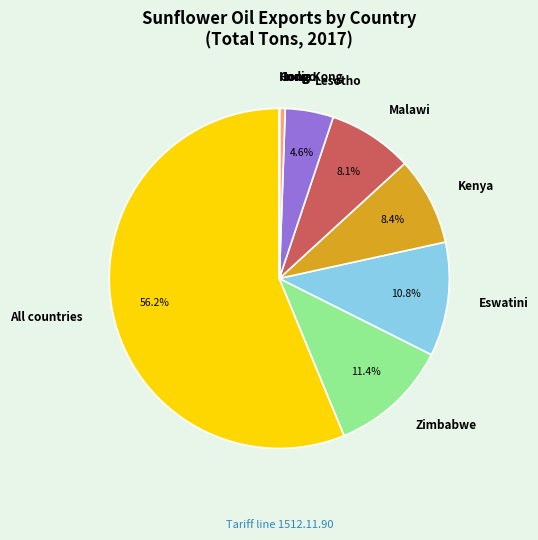

Which slice is the largest?

All countries